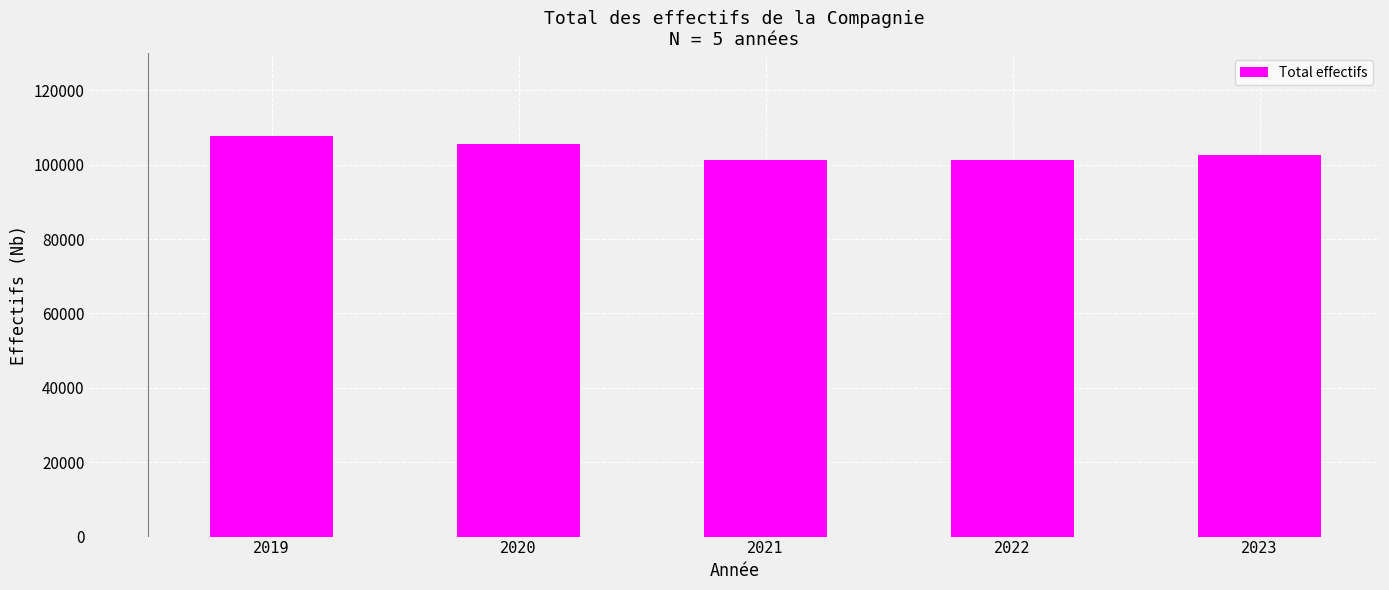

How many data points does each series have?

5